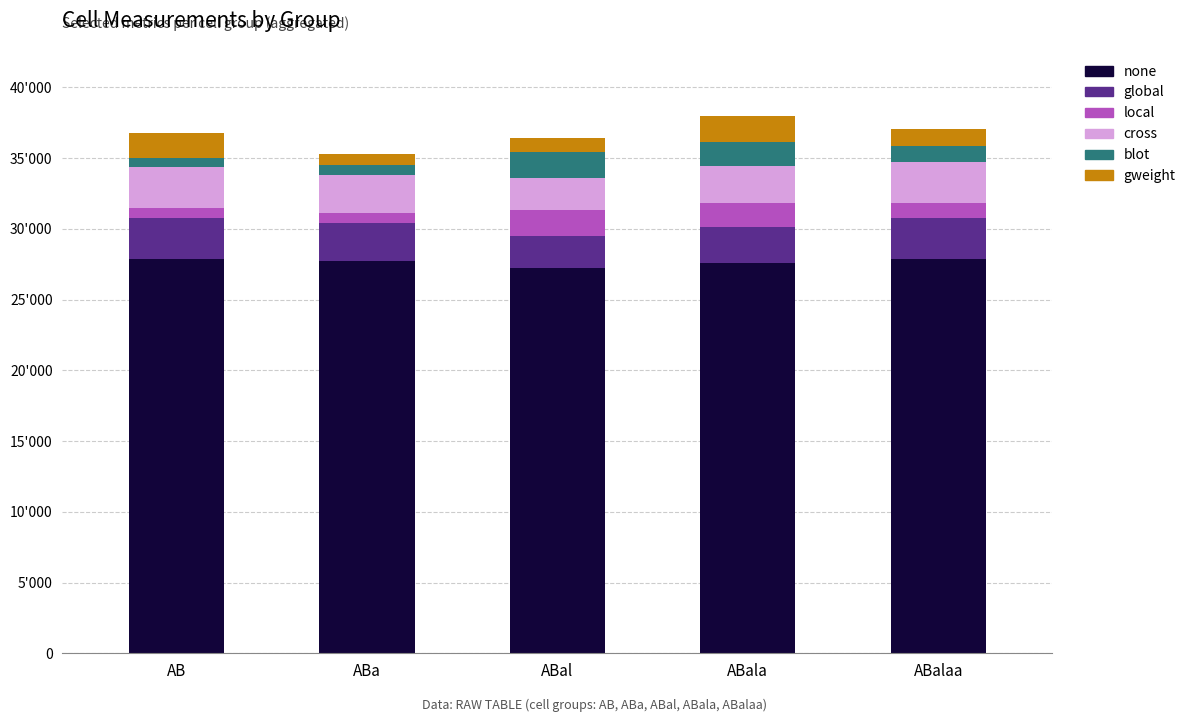

What value does the global series have at ABa?

2713